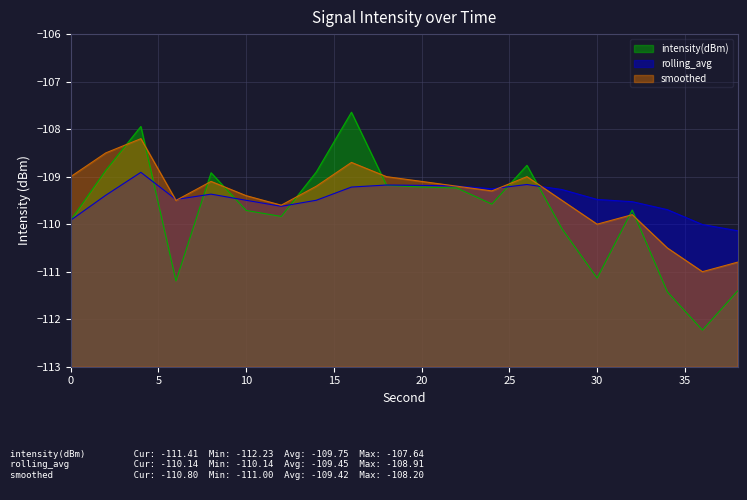

Rank the categories by rolling_avg value from lowest to highest.

38, 36, 0, 34, 12, 32, 10, 14, 6, 30, 2, 8, 28, 24, 16, 22, 20, 18, 26, 4